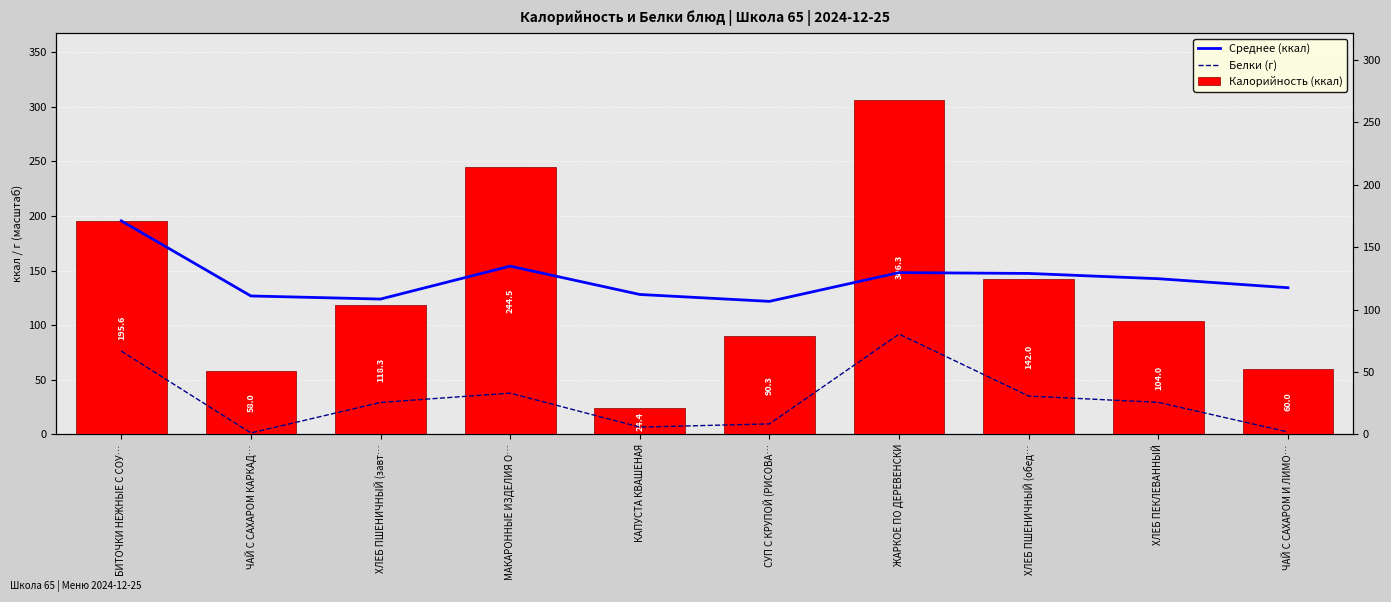

Is the value of Белки (г) at КАПУСТА КВАШЕНАЯ greater than the value of Среднее (ккал) at МАКАРОННЫЕ ИЗДЕЛИЯ О…?

No